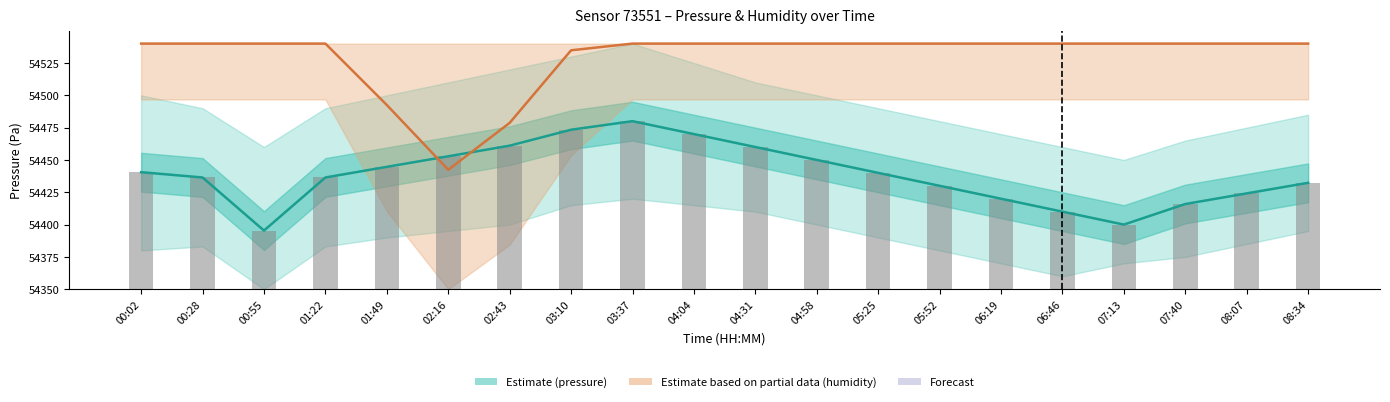

What is the difference between the Pressure bars values at 04:58 and 03:10?

23.4